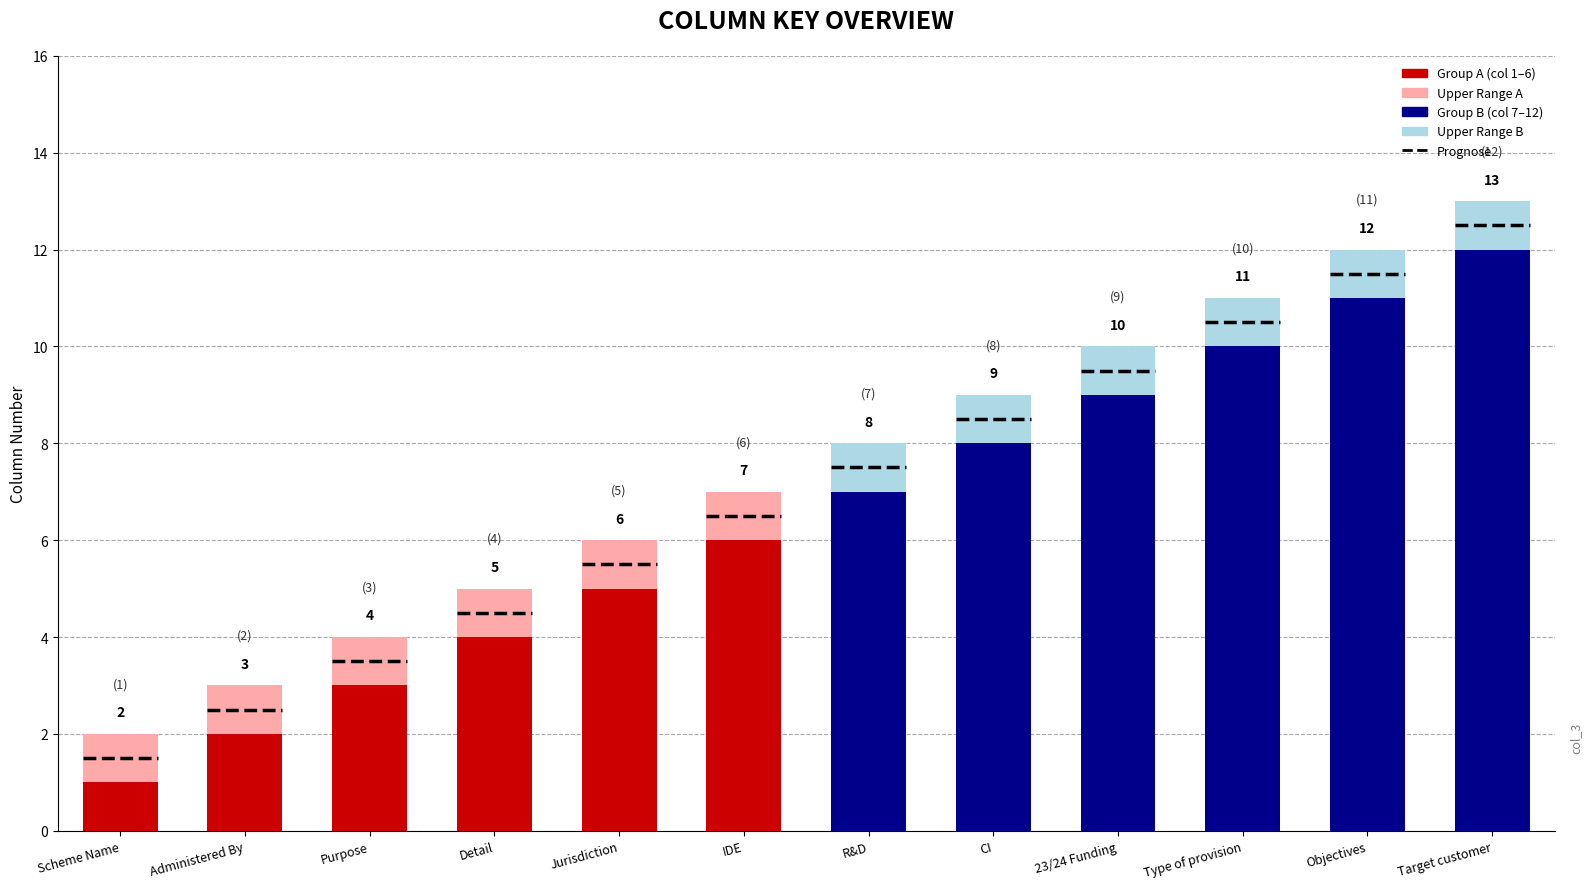

What is the total value across all series at 23/24 Funding?

10